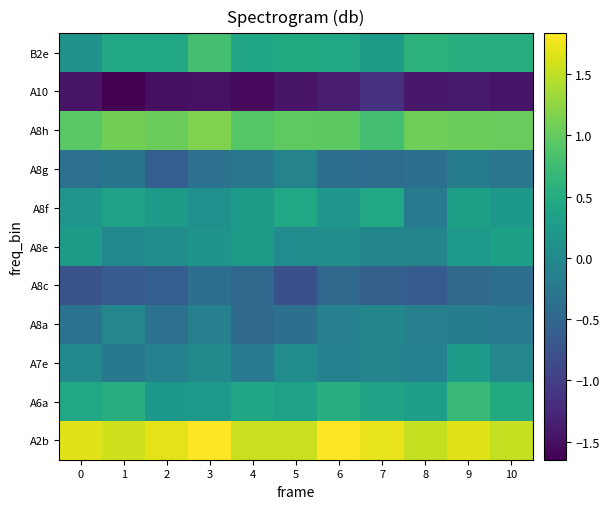

What is the difference between the highest and lowest values at 5?

3.0